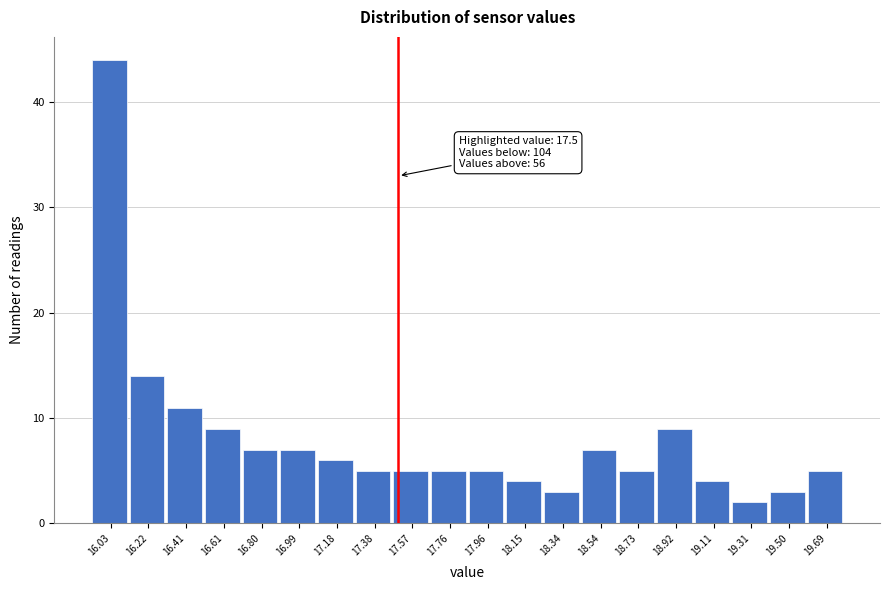

Over which range of the x-axis is the bar tallest?

15.94 to 16.12